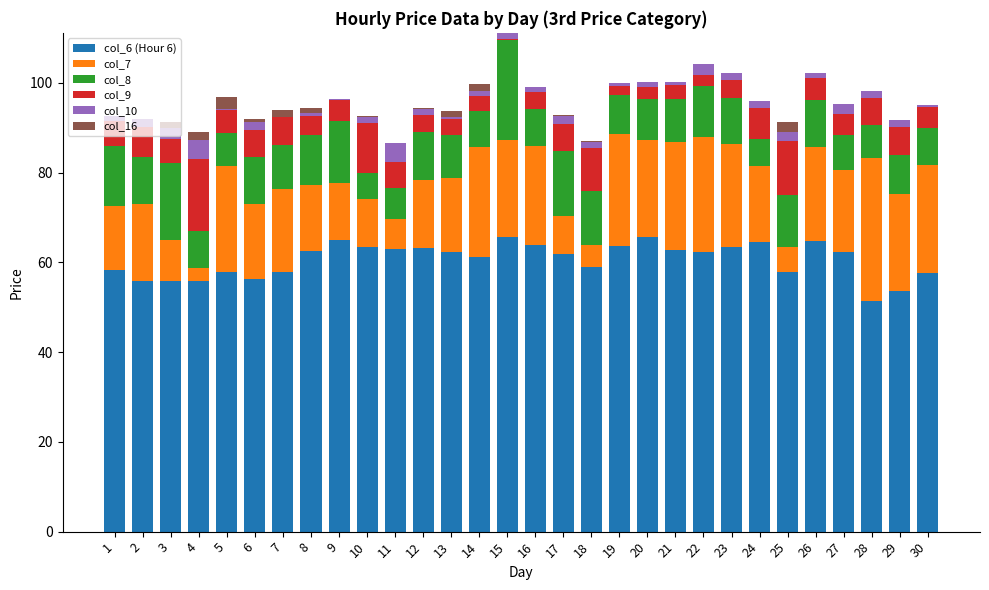

Where is col_8 nearest to the value 14?

9